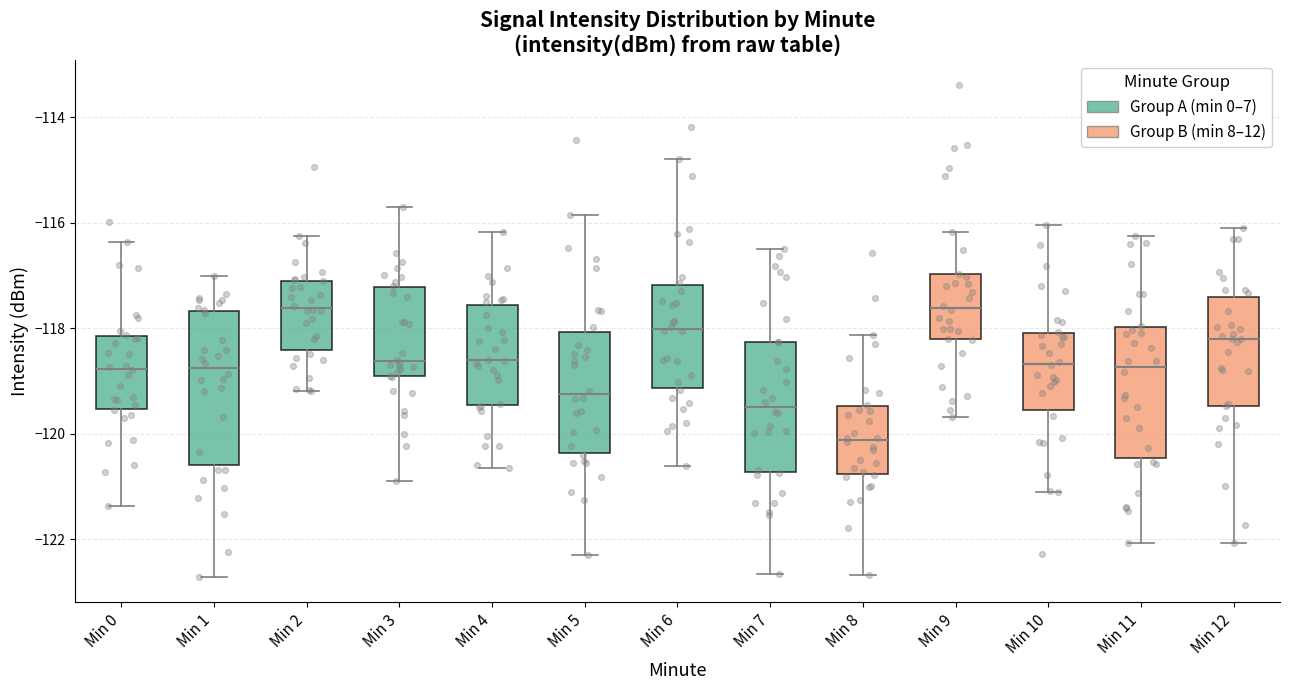

Reading left to right, read every box against the y-axis: the position of its median line, the range the box covers, and the ends of its whiskers. The values are not printed on the chart, so give them approximately, as read against the axis.

Min 0: median -118.8, box -119.6 to -118.2, whiskers -121.4 to -116.4
Min 1: median -118.8, box -120.6 to -117.6, whiskers -122.8 to -117.0
Min 2: median -117.6, box -118.4 to -117.0, whiskers -119.2 to -116.2
Min 3: median -118.6, box -119.0 to -117.2, whiskers -120.8 to -115.8
Min 4: median -118.6, box -119.4 to -117.6, whiskers -120.6 to -116.2
Min 5: median -119.2, box -120.4 to -118.0, whiskers -122.2 to -115.8
Min 6: median -118.0, box -119.2 to -117.2, whiskers -120.6 to -114.8
Min 7: median -119.4, box -120.8 to -118.2, whiskers -122.6 to -116.6
Min 8: median -120.2, box -120.8 to -119.4, whiskers -122.6 to -118.2
Min 9: median -117.6, box -118.2 to -117.0, whiskers -119.6 to -116.2
Min 10: median -118.6, box -119.6 to -118.0, whiskers -121.0 to -116.0
Min 11: median -118.8, box -120.4 to -118.0, whiskers -122.0 to -116.2
Min 12: median -118.2, box -119.4 to -117.4, whiskers -122.0 to -116.0